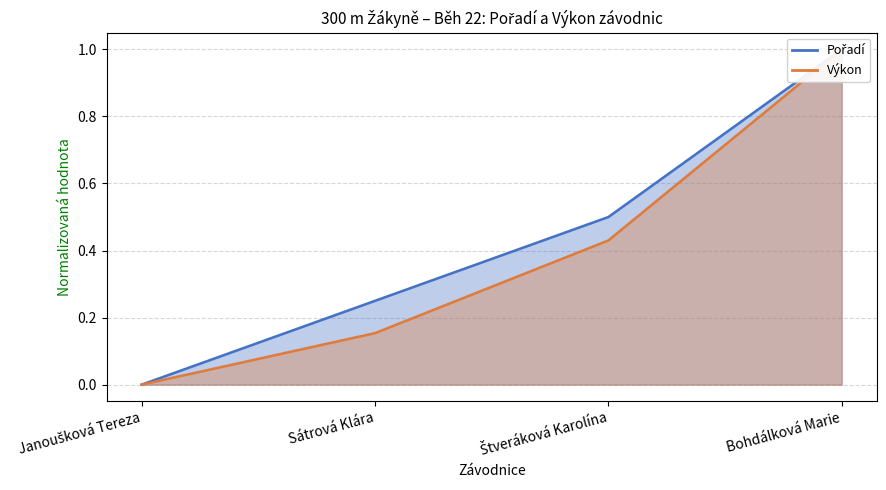

What is the maximum value for Výkon line?

1.0